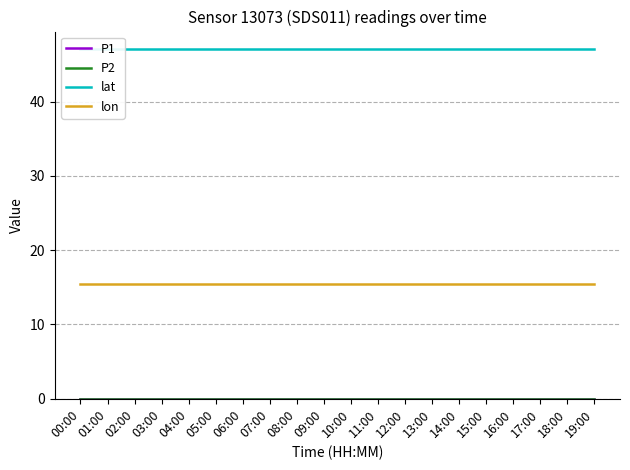

Reading left to right, extract all data points from this chart.

P1: 0.0	0.0	0.0	0.0	0.0	0.0	0.0	0.0	0.0	0.0	0.0	0.0	0.0	0.0	0.0	0.0	0.0	0.0	0.0	0.0
P2: 0.0	0.0	0.0	0.0	0.0	0.0	0.0	0.0	0.0	0.0	0.0	0.0	0.0	0.0	0.0	0.0	0.0	0.0	0.0	0.0
lat: 47.1	47.1	47.1	47.1	47.1	47.1	47.1	47.1	47.1	47.1	47.1	47.1	47.1	47.1	47.1	47.1	47.1	47.1	47.1	47.1
lon: 15.4	15.4	15.4	15.4	15.4	15.4	15.4	15.4	15.4	15.4	15.4	15.4	15.4	15.4	15.4	15.4	15.4	15.4	15.4	15.4